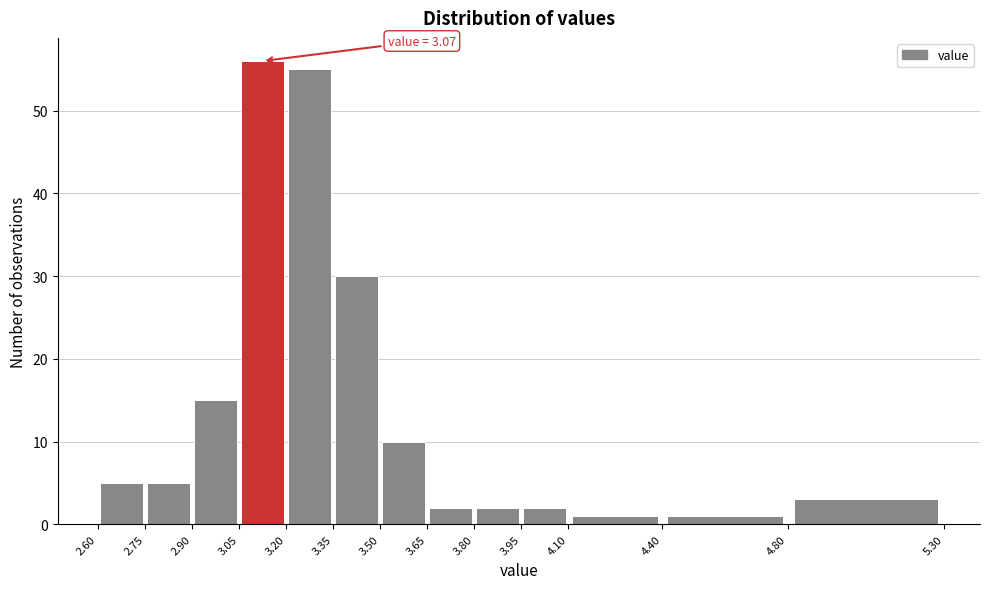

Which range on the x-axis has the tallest bar?

3.05 to 3.20